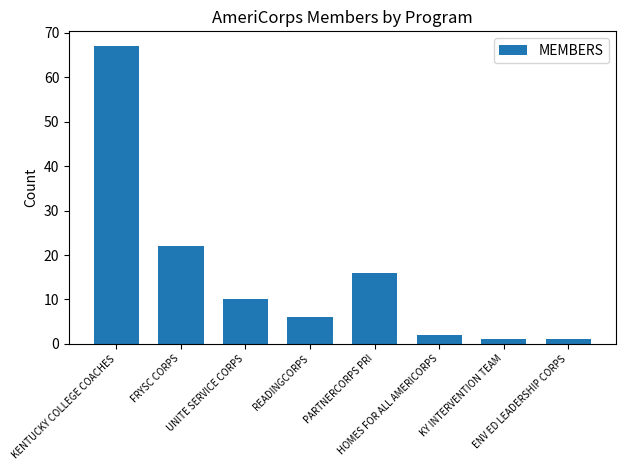

The chart shows a value of 1 at KY INTERVENTION TEAM. True or false?

True